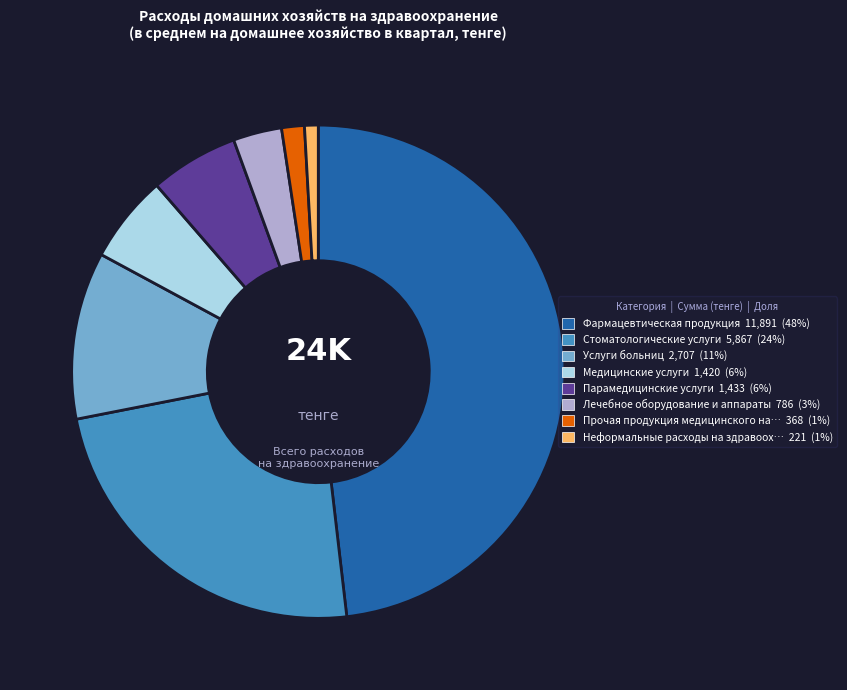

Is there a majority slice in this chart?

No